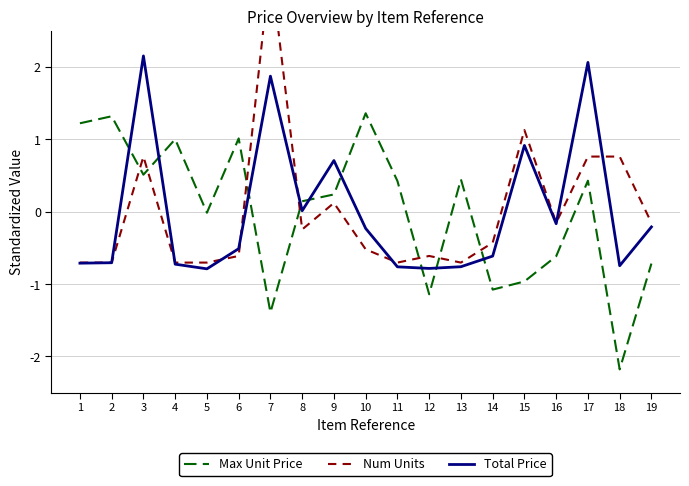

What are all the series names shown in the legend?

Max Unit Price, Num Units, Total Price